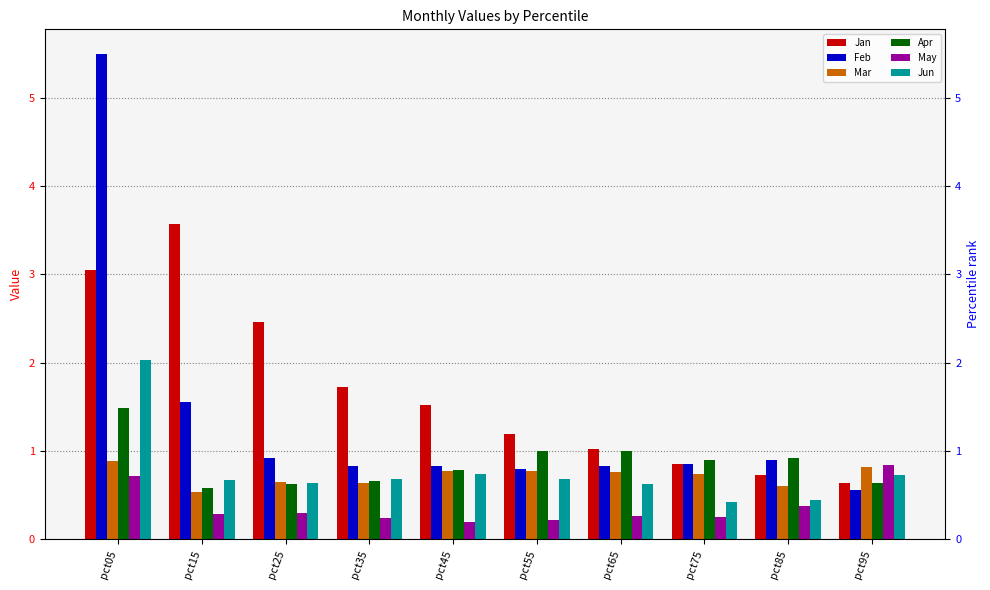

What is the sum of the May values at pct55 and pct75?

0.5